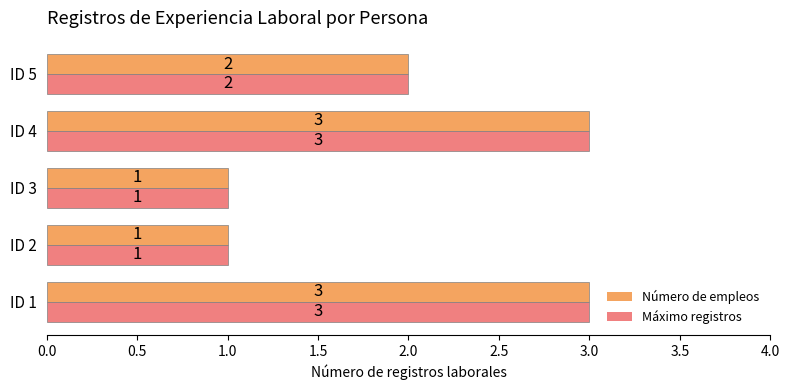

What is the highest value of the Número de empleos series?

3